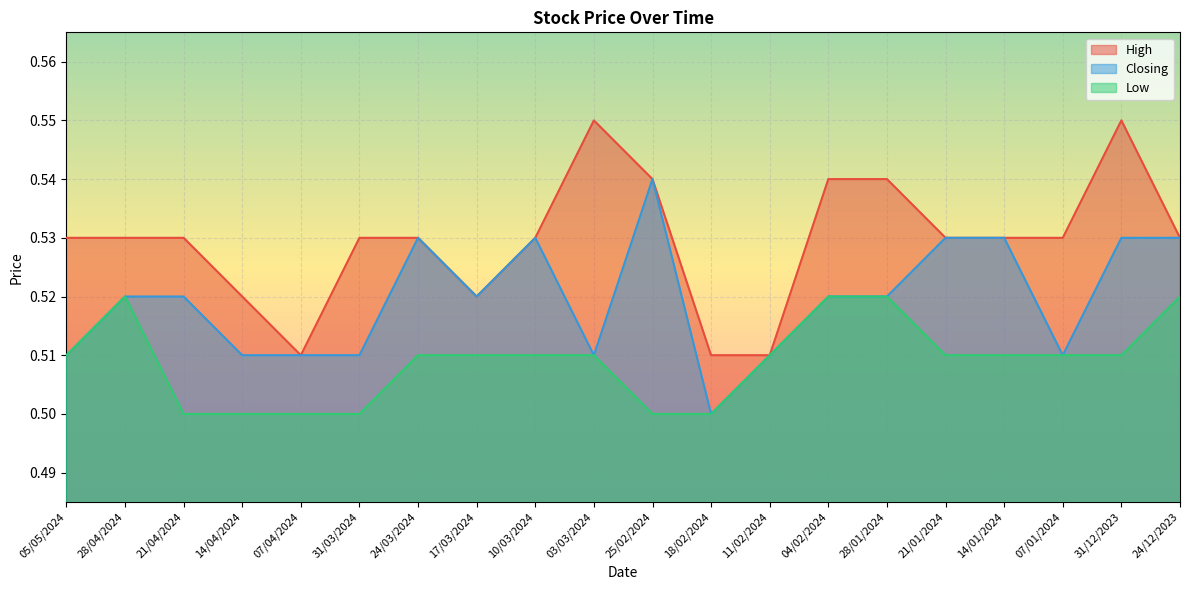

The High series shows 0.6 at 03/03/2024. True or false?

True